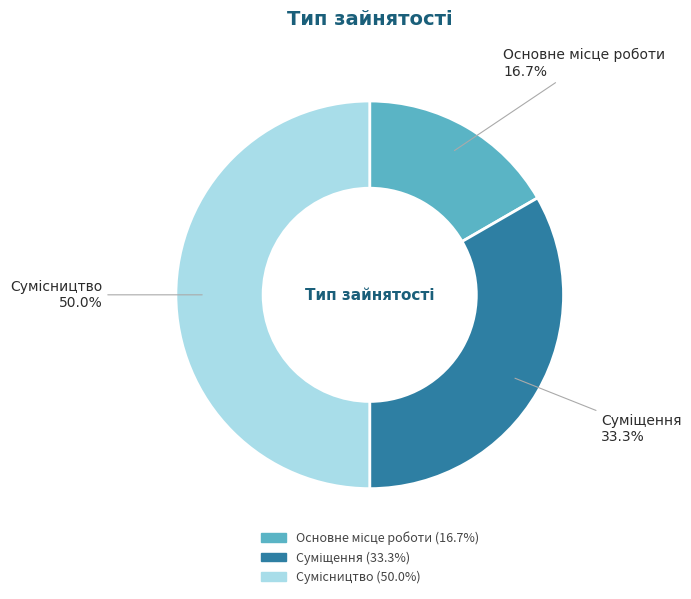

The Сумісництво slice represents 50% of the pie. True or false?

True